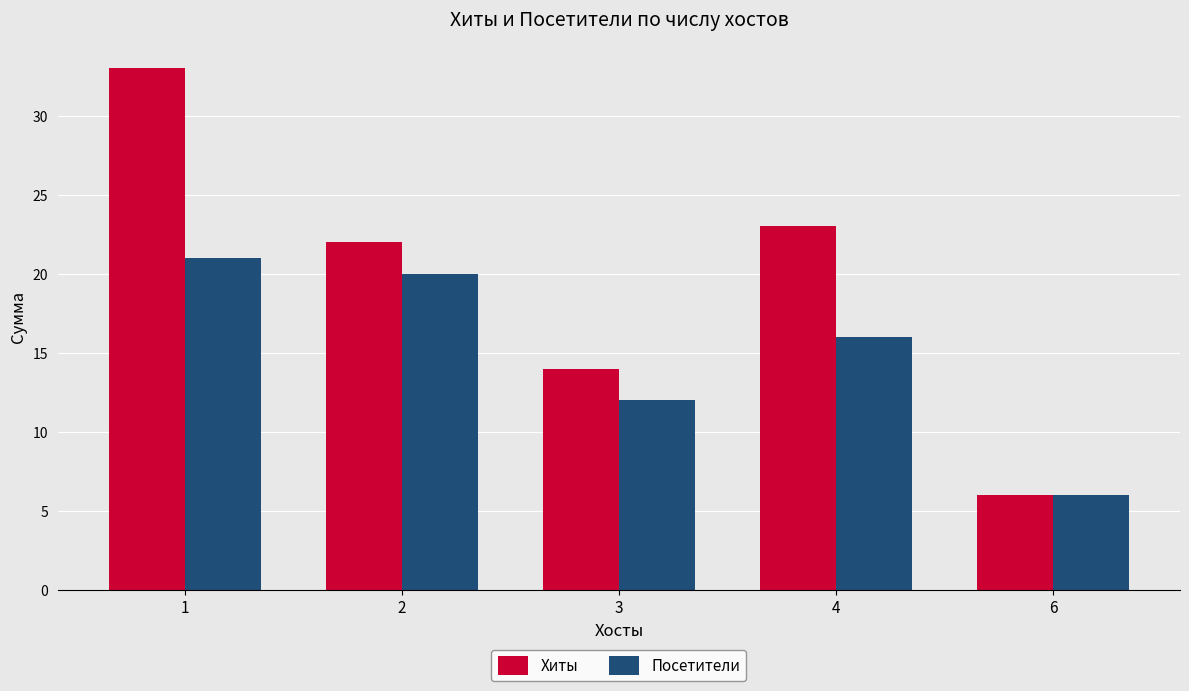

Reading right to left, list all the values displayed in this chart.

Хиты: 6=6	4=23	3=14	2=22	1=33
Посетители: 6=6	4=16	3=12	2=20	1=21